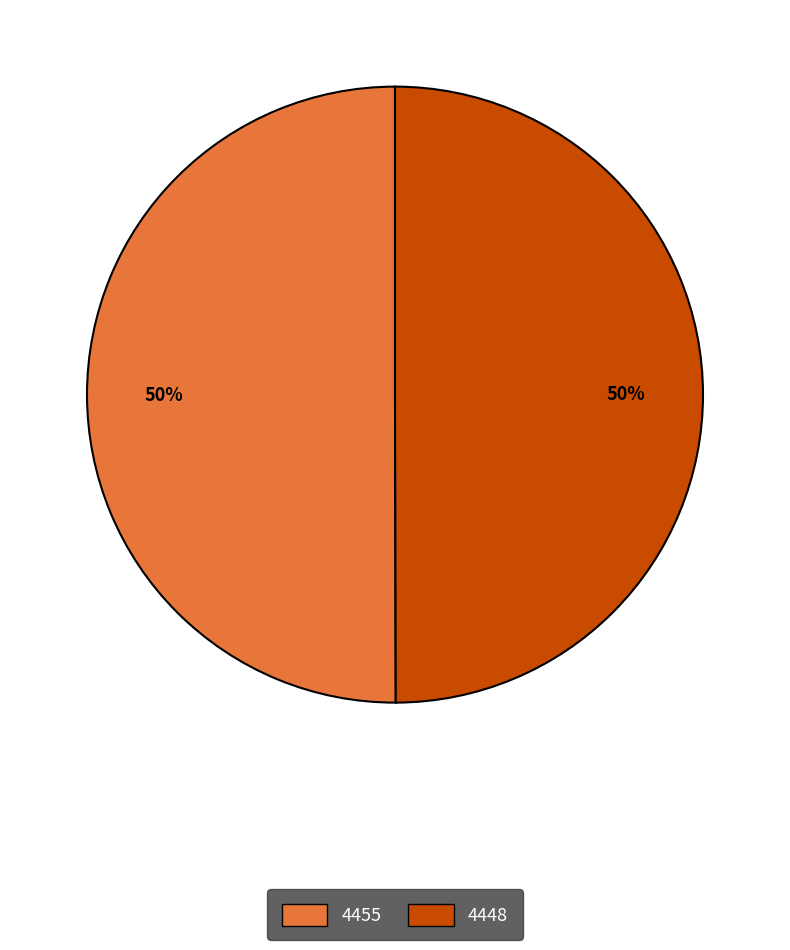

True or false: 4448 accounts for 57% of the total.

False